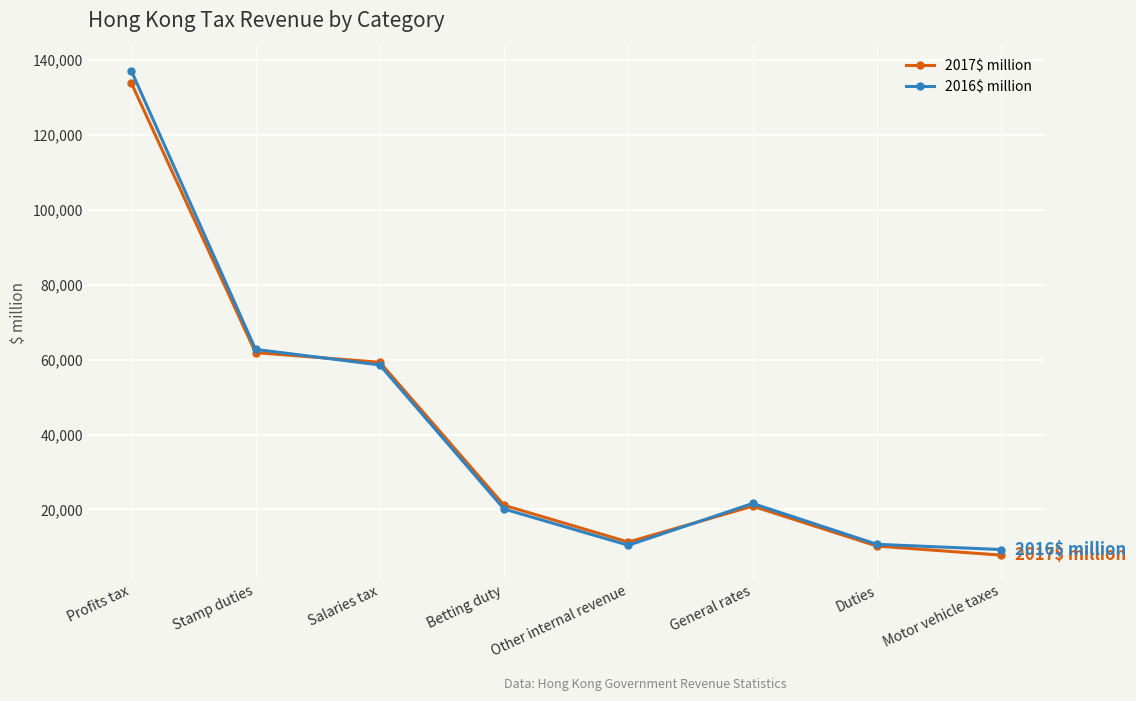

Where is the first local maximum for 2016$ million?

General rates